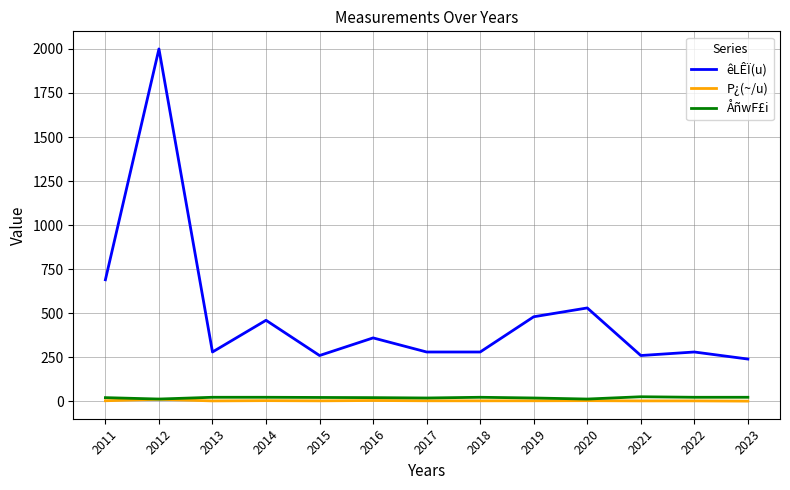

How many values in the êLÊÏ(u) series are below 280?

3